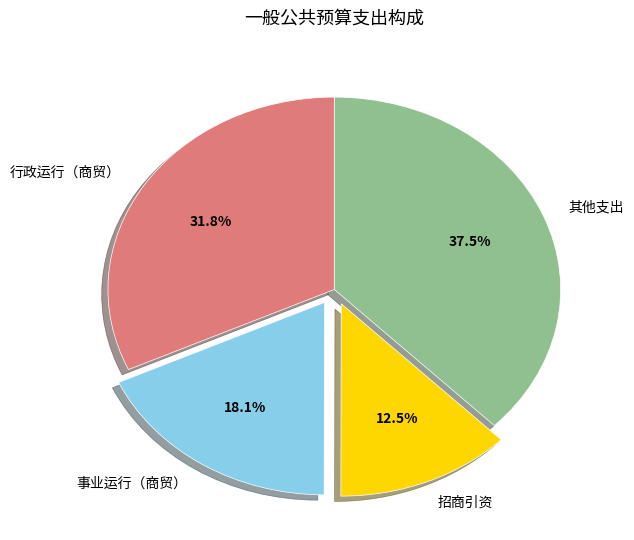

Approximately how many times larger is the value at 其他支出 compared to 行政运行（商贸）?

1.2